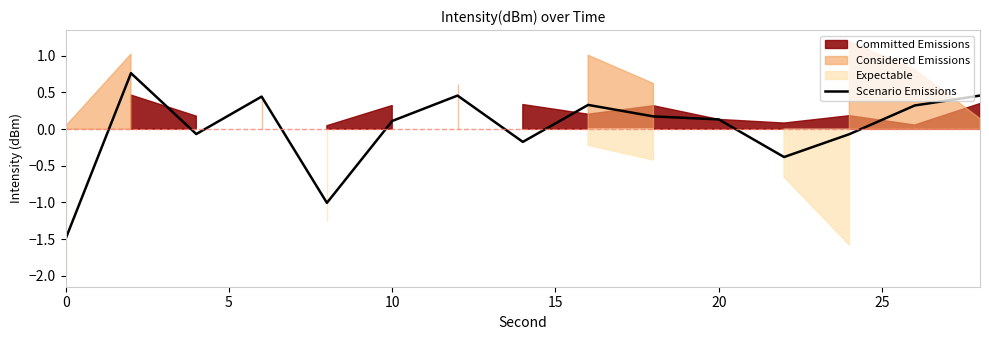

True or false: there are more than 1 points higher than both neighbors.

True